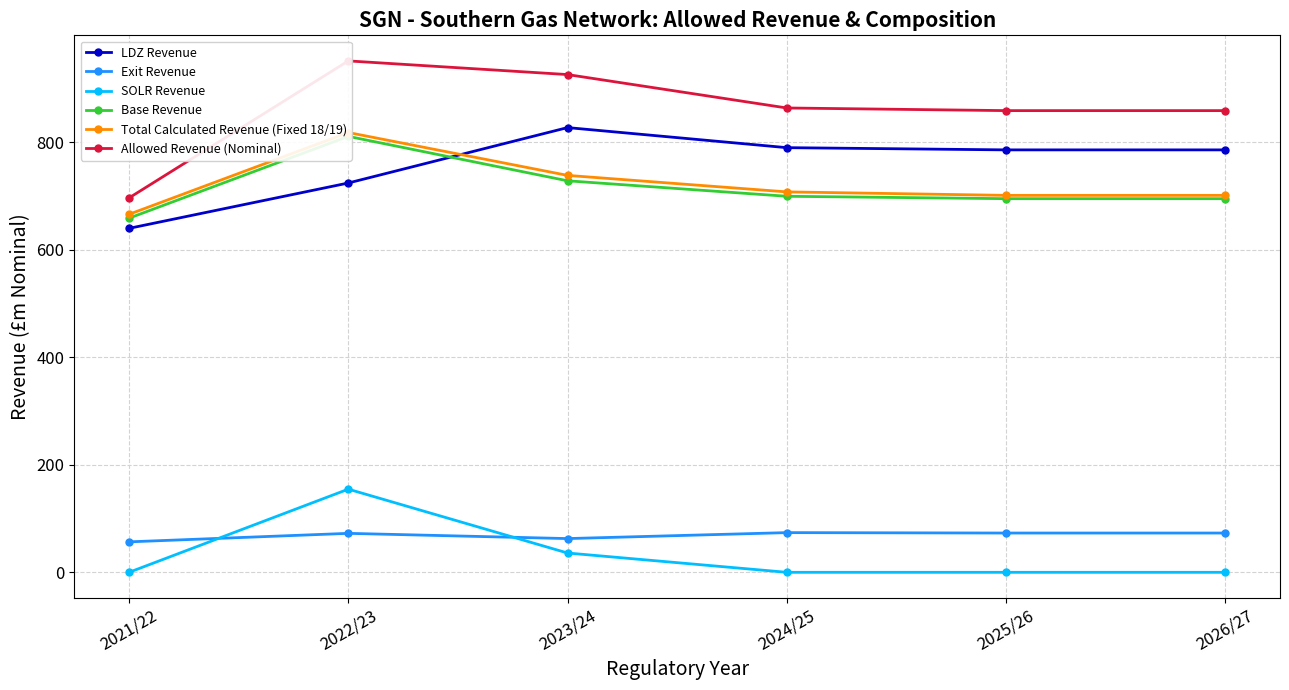

What is the total value across all series at 2026/27?

3112.8